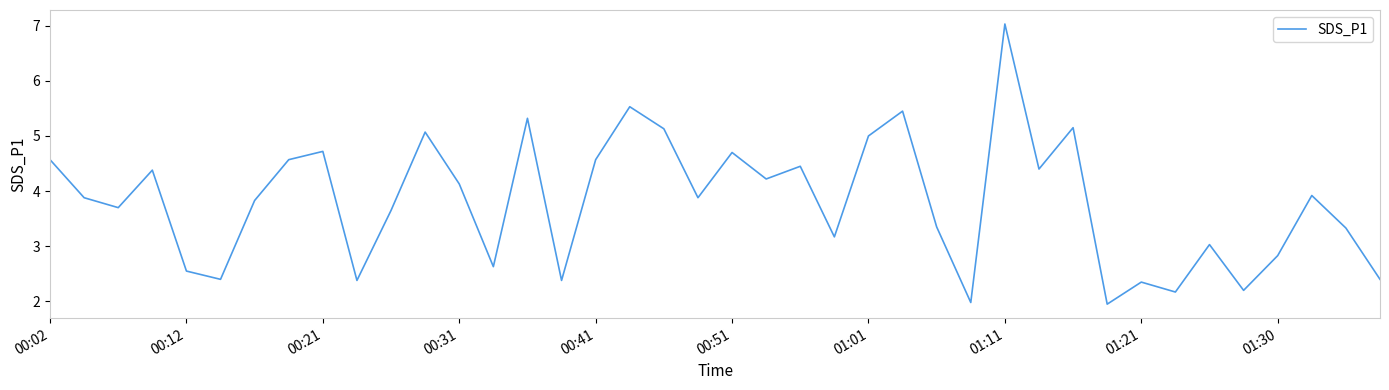

What is the difference between the maximum and minimum values?

5.1